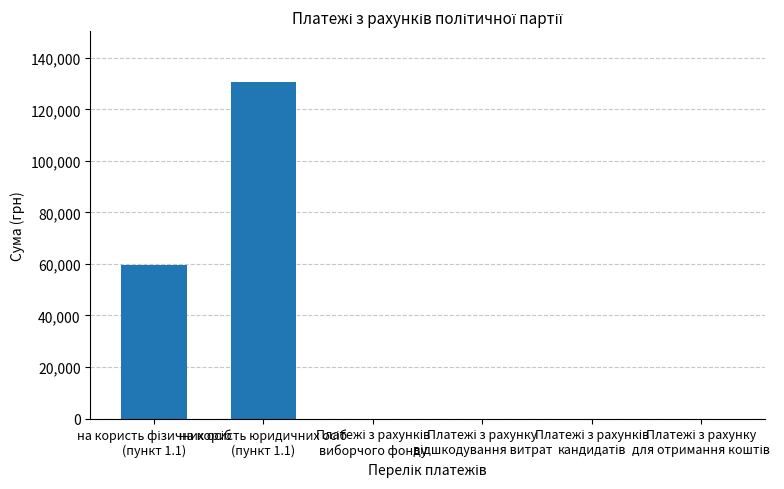

What is the sum of all values?

190341.6